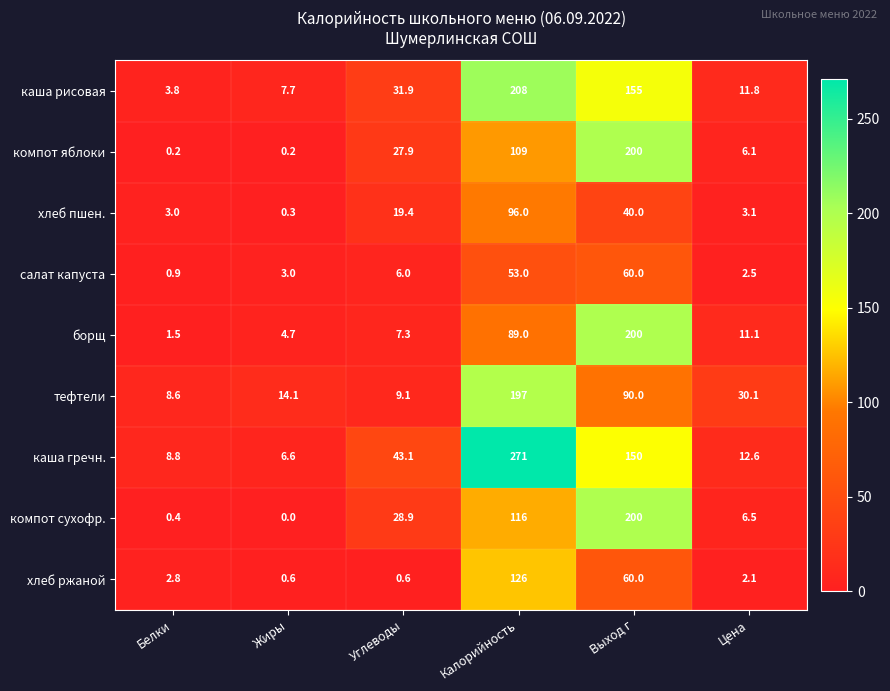

What is the difference between the highest and lowest values at Белки?

8.6